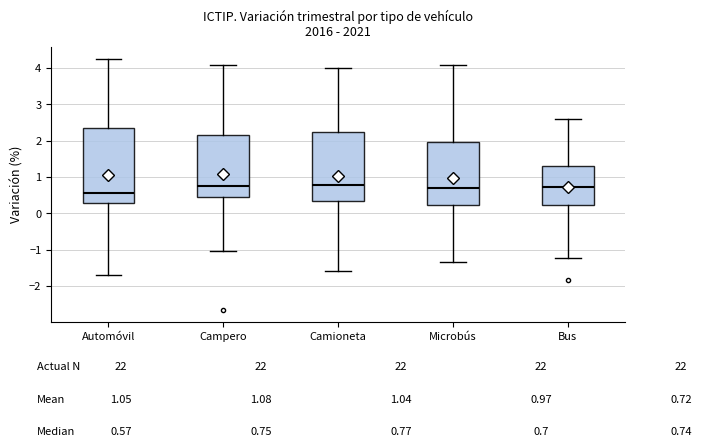

Reading left to right, transcribe this box plot: for each box, give where its median line is, the range the box spans, and where its two whiskers end, as read against the y-axis. The values are not printed on the chart, so give them approximately, as read against the axis.

Automóvil: median 0.6, box 0.3 to 2.4, whiskers -1.7 to 4.2
Campero: median 0.8, box 0.4 to 2.2, whiskers -1.0 to 4.1
Camioneta: median 0.8, box 0.3 to 2.2, whiskers -1.6 to 4.0
Microbús: median 0.7, box 0.2 to 2.0, whiskers -1.3 to 4.1
Bus: median 0.7, box 0.2 to 1.3, whiskers -1.2 to 2.6